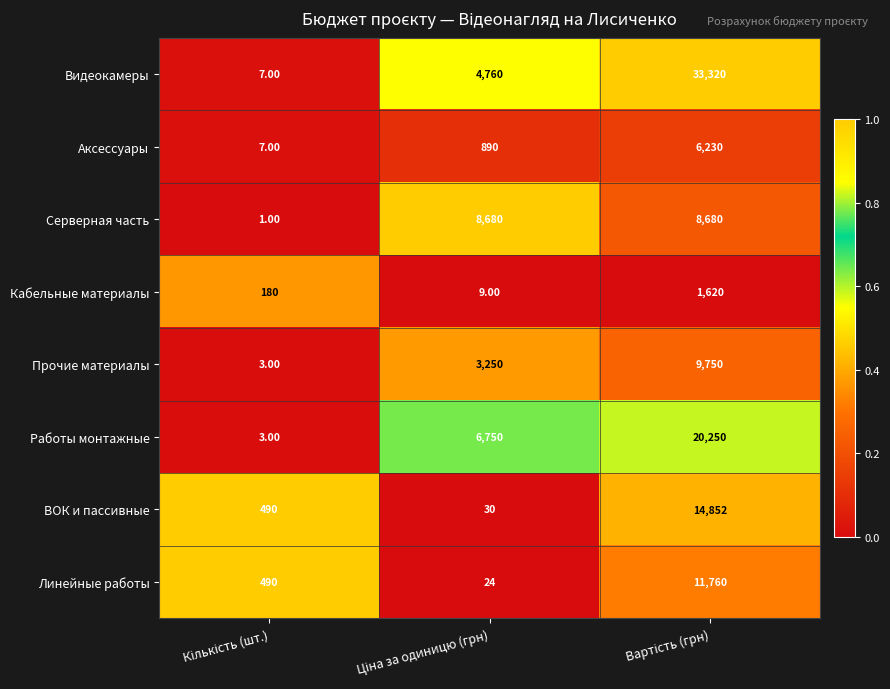

Which series has the largest total across all categories?

Видеокамеры